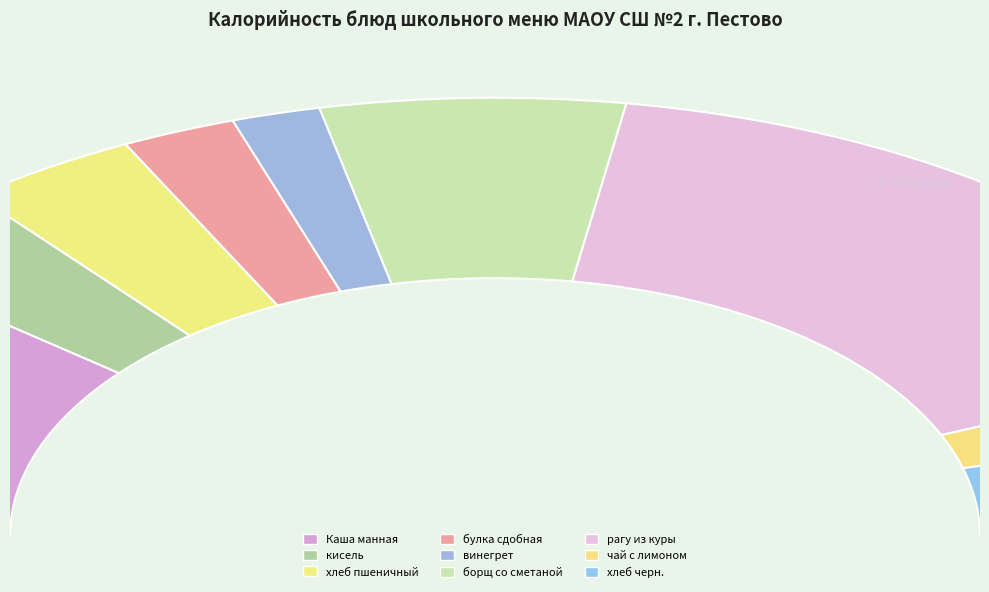

Between рагу из куры and булка сдобная, which is larger?

рагу из куры